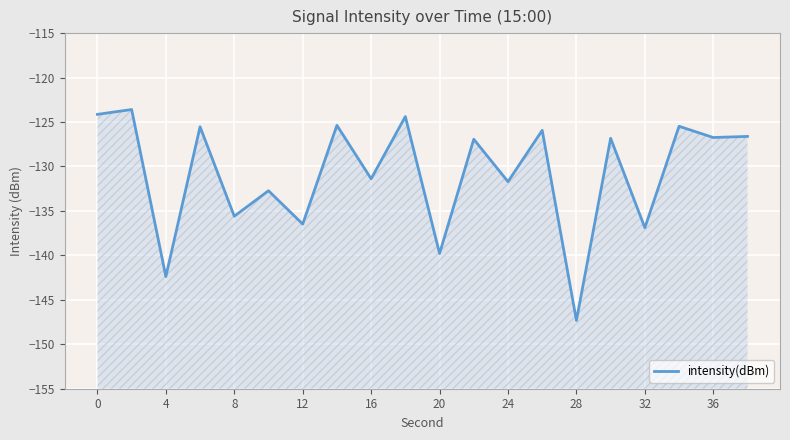

How many points are lower than both their immediate neighbors (excluding endpoints)?

9